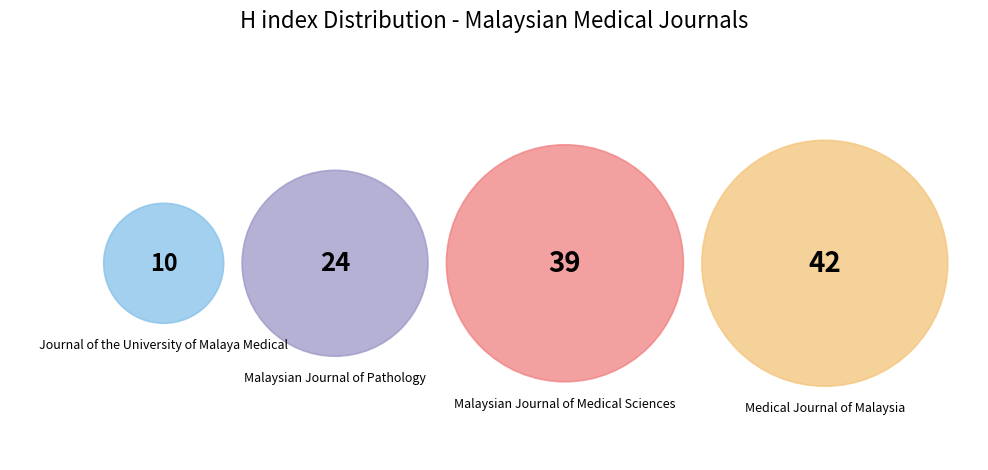

To the nearest percent, what is the difference between the Malaysian Journal of Medical Sciences and Journal of the University of Malaya Medical slice percentages?

25%